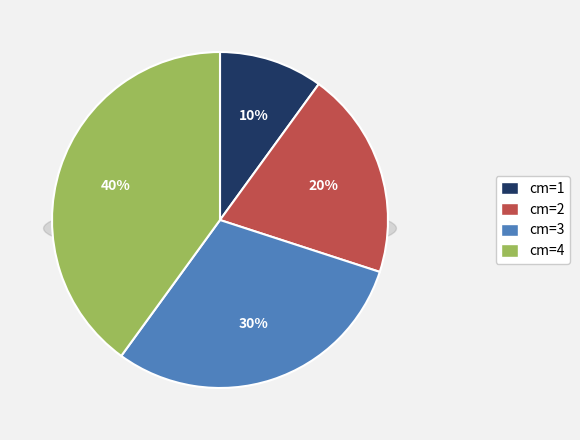

How many slices are in this pie chart?

4